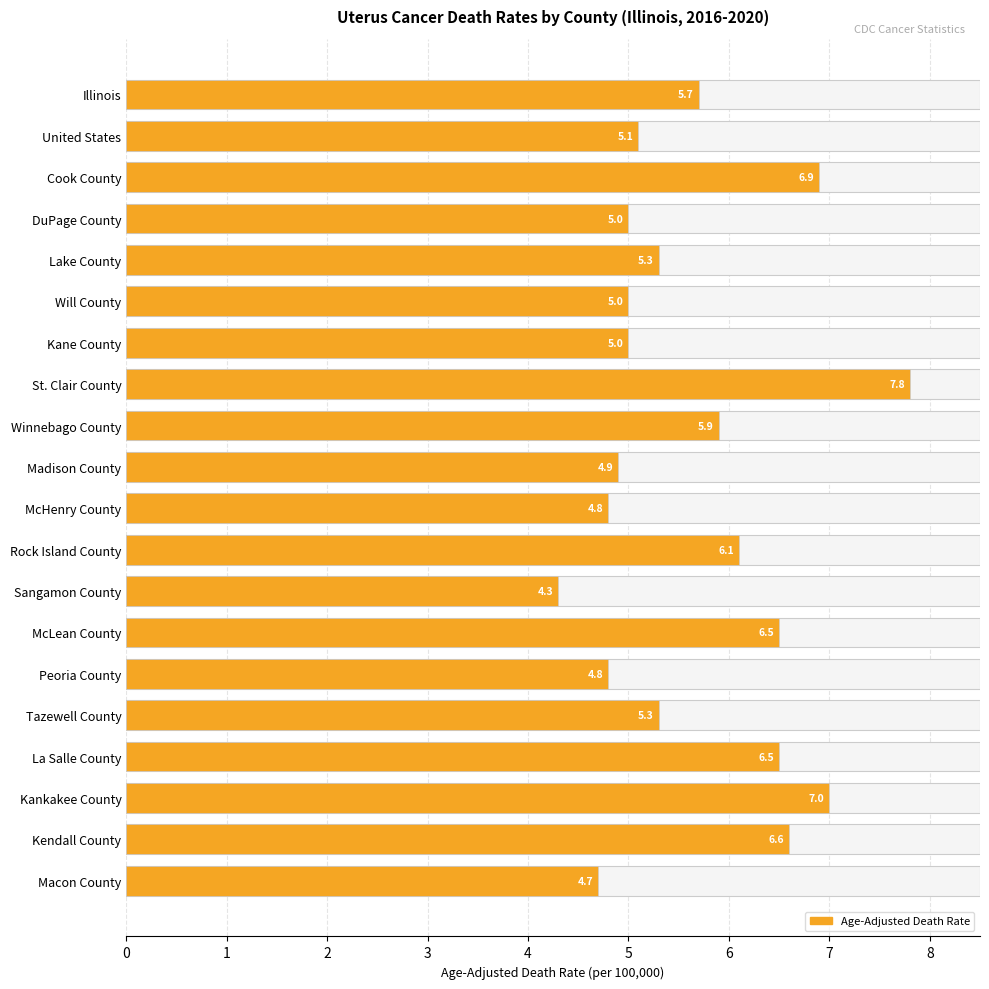

Count the number of categories in the chart.

20